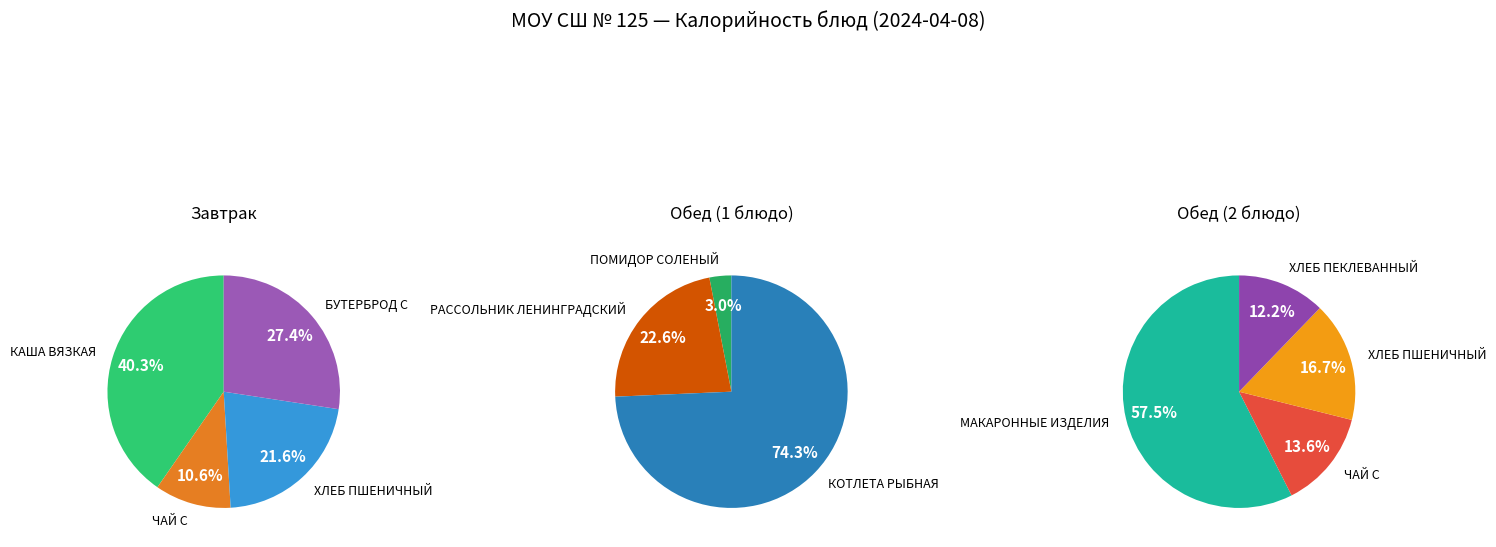

How many slices are in this pie chart?

11